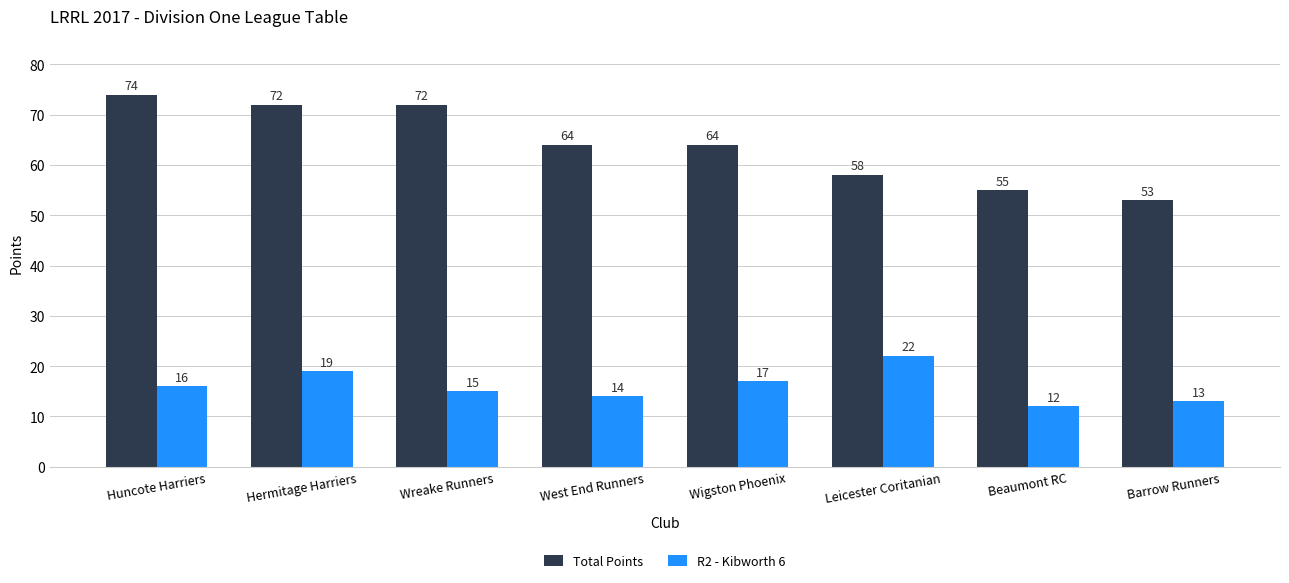

Which series has the widest spread of values?

Total Points